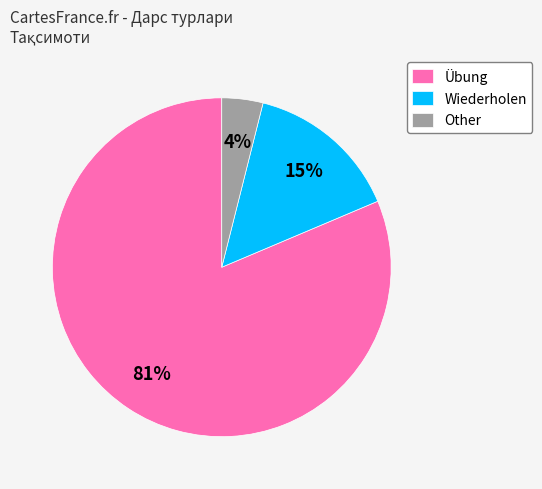

To the nearest percent, what is the combined percentage of Other and Übung?

85%